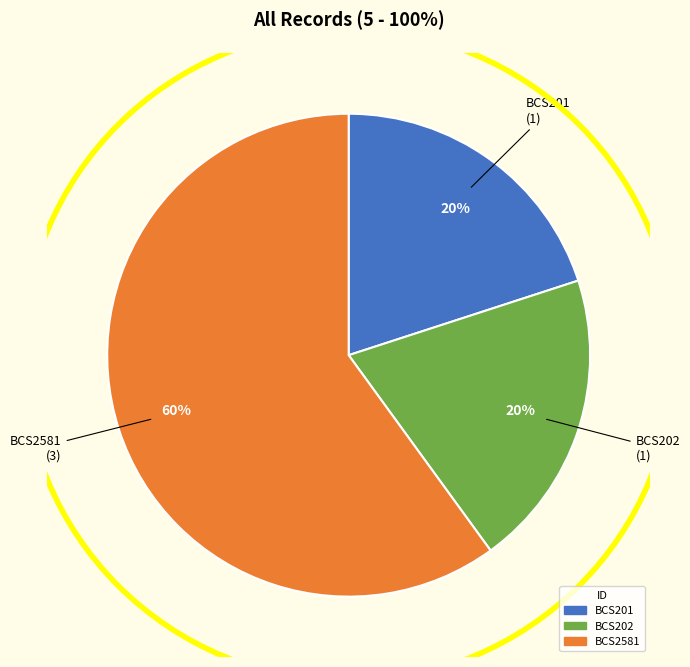

Is there any slice that represents more than half of the pie?

Yes